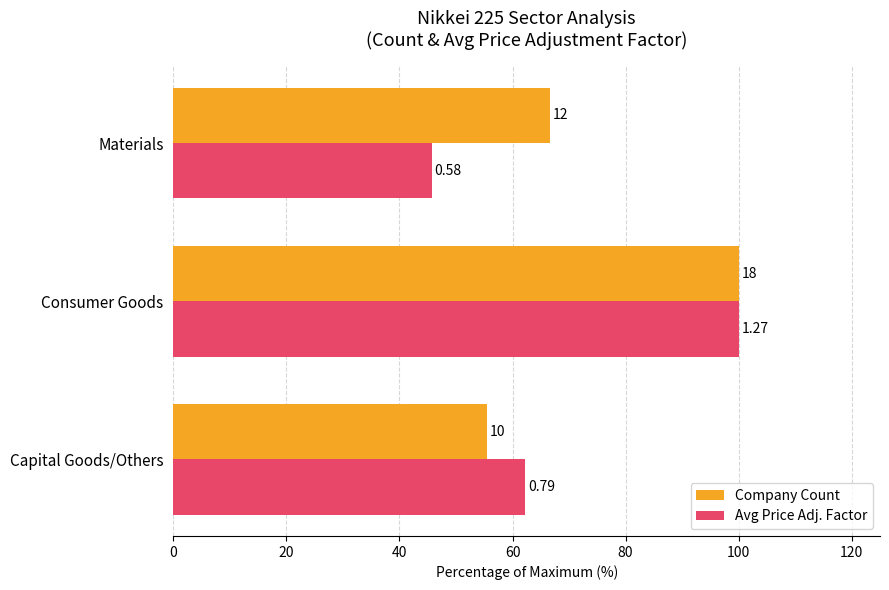

What are all the series names shown in the legend?

Company Count, Avg Price Adj. Factor